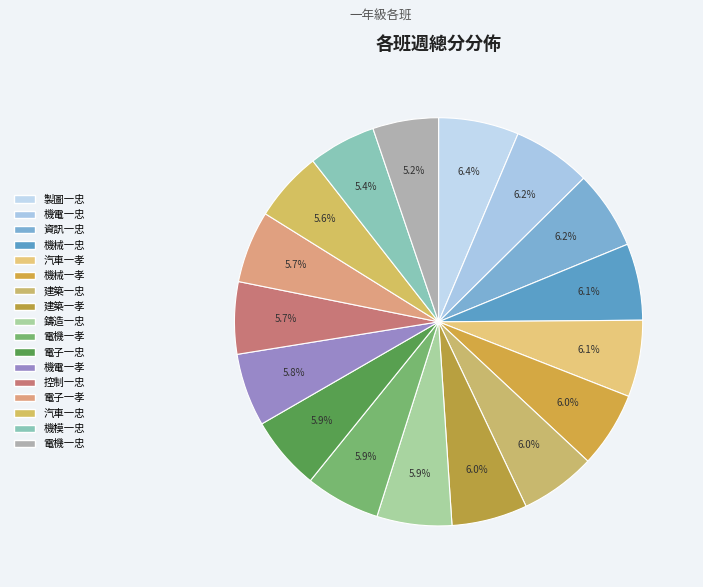

What percentage is the 機電一忠 slice, to the nearest percent?

6%